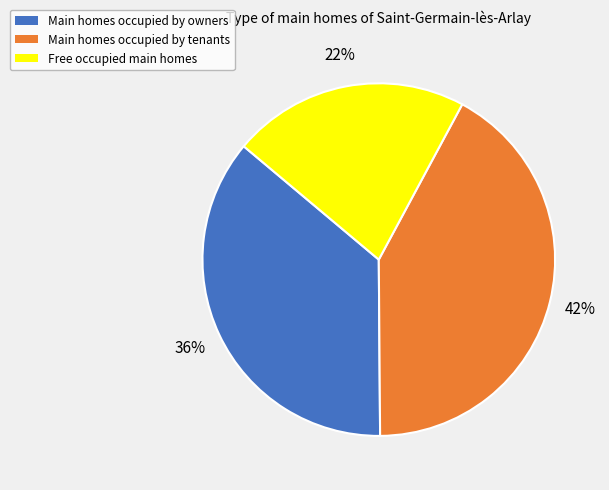

Count the number of slices in the pie.

3